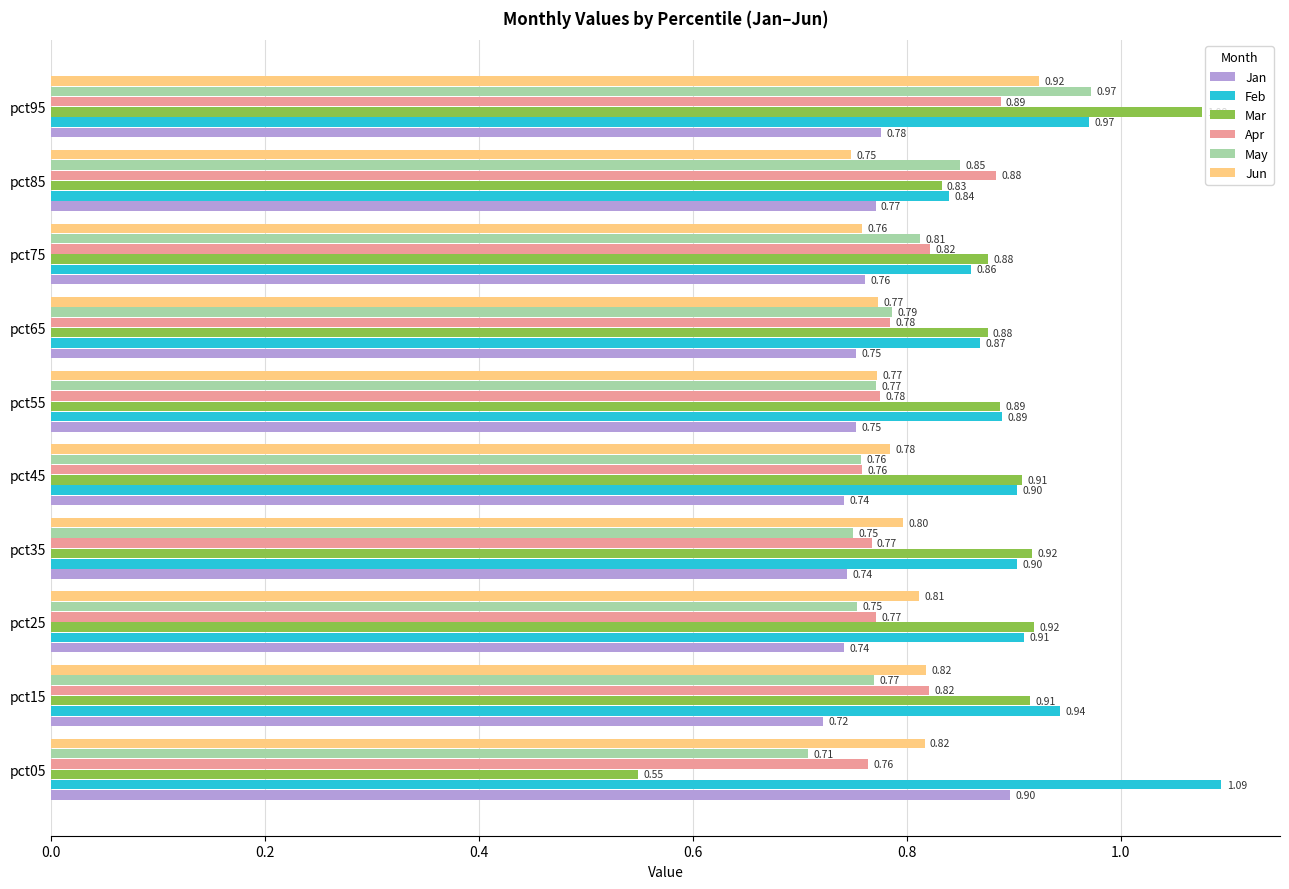

Rank the series by their maximum value, from lowest to highest.

Apr, Jan, Jun, May, Mar, Feb